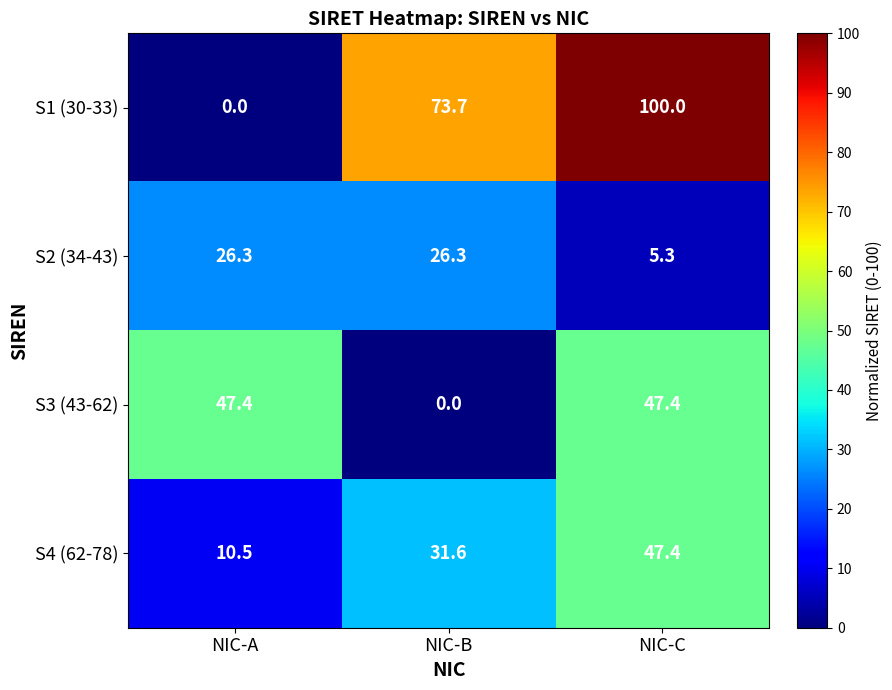

What is the total value across all series at NIC-C?

200.1